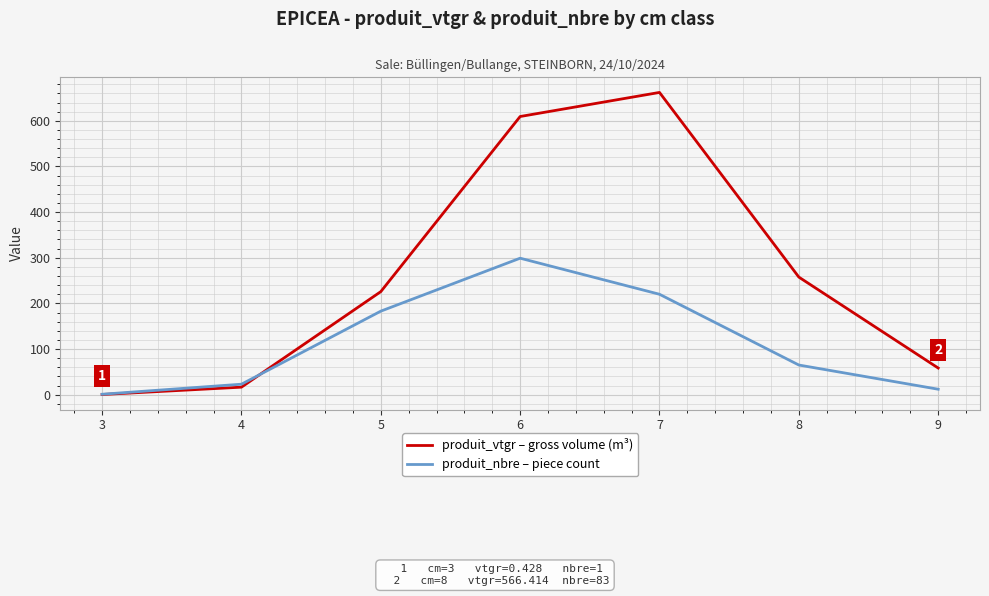

What is the total value across all series at 7?

882.1